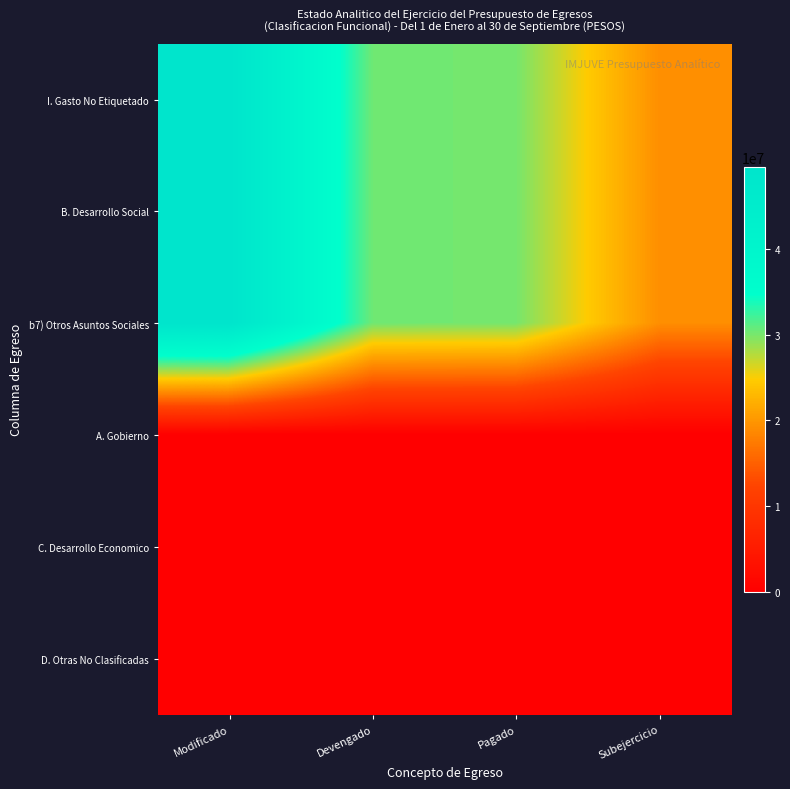

How many categories are shown in the chart?

4